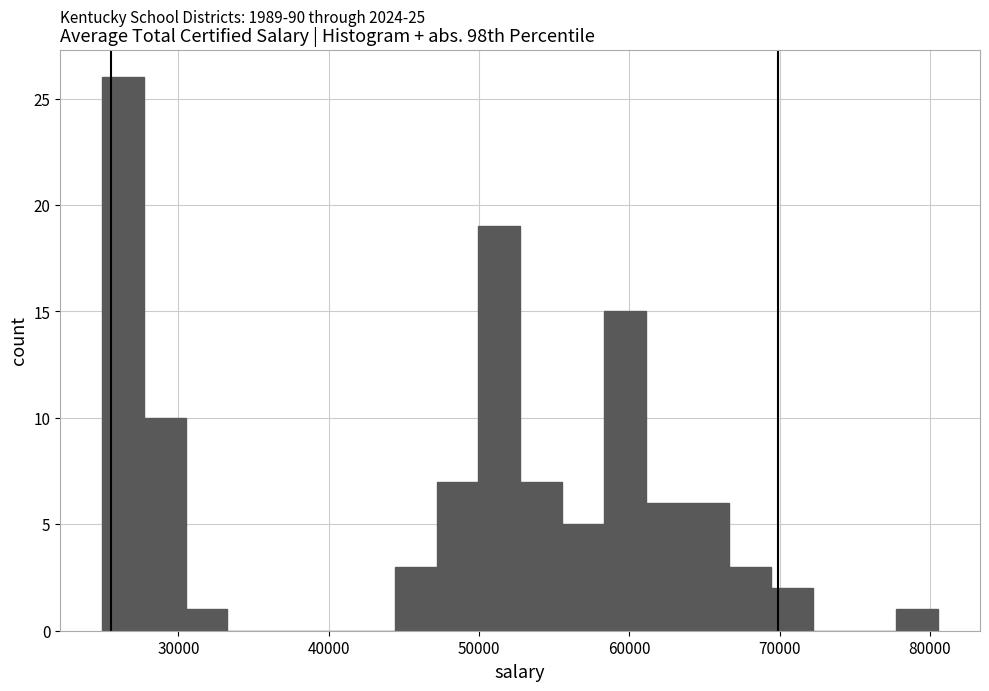

Around what value on the x-axis is the tallest bar? Give the approximate position of its centre, as read against the axis.

26000